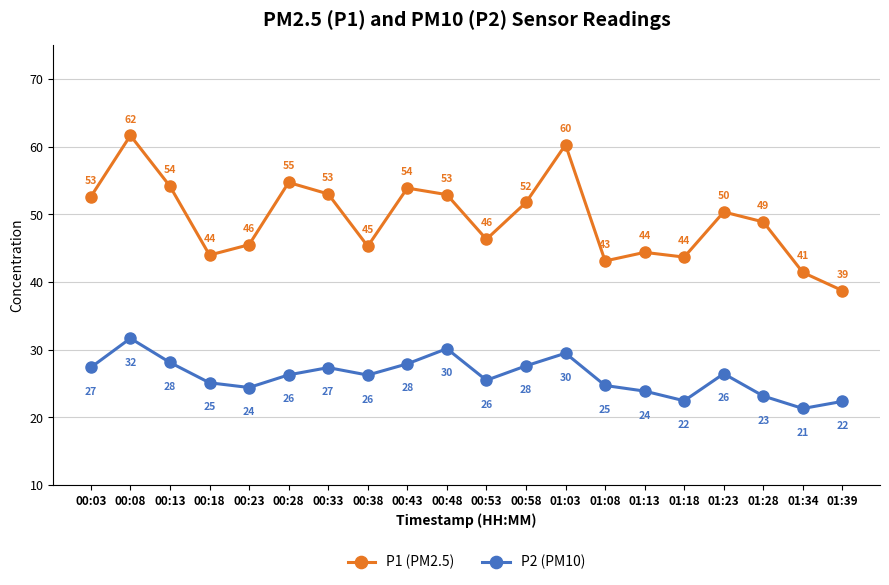

The P1 (PM2.5) series shows 43.7 at 01:18. True or false?

True